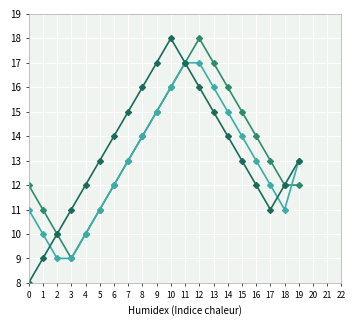

What is the difference between the highest and lowest values at 0?

4